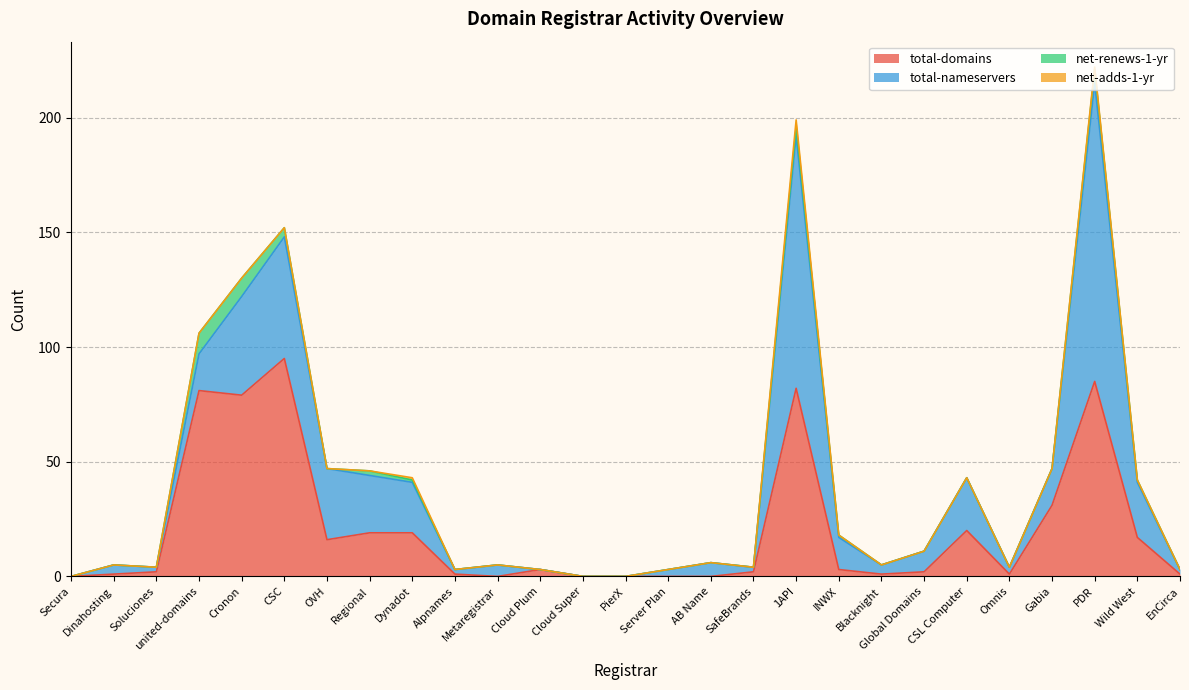

What are all the series names shown in the legend?

total-domains, total-nameservers, net-renews-1-yr, net-adds-1-yr